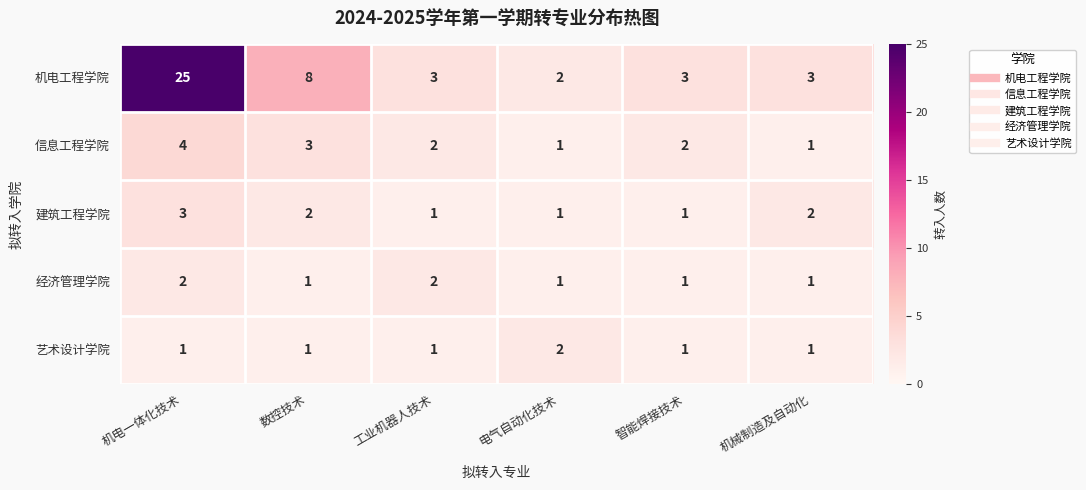

What is the spread (max minus min) of values at 数控技术?

7